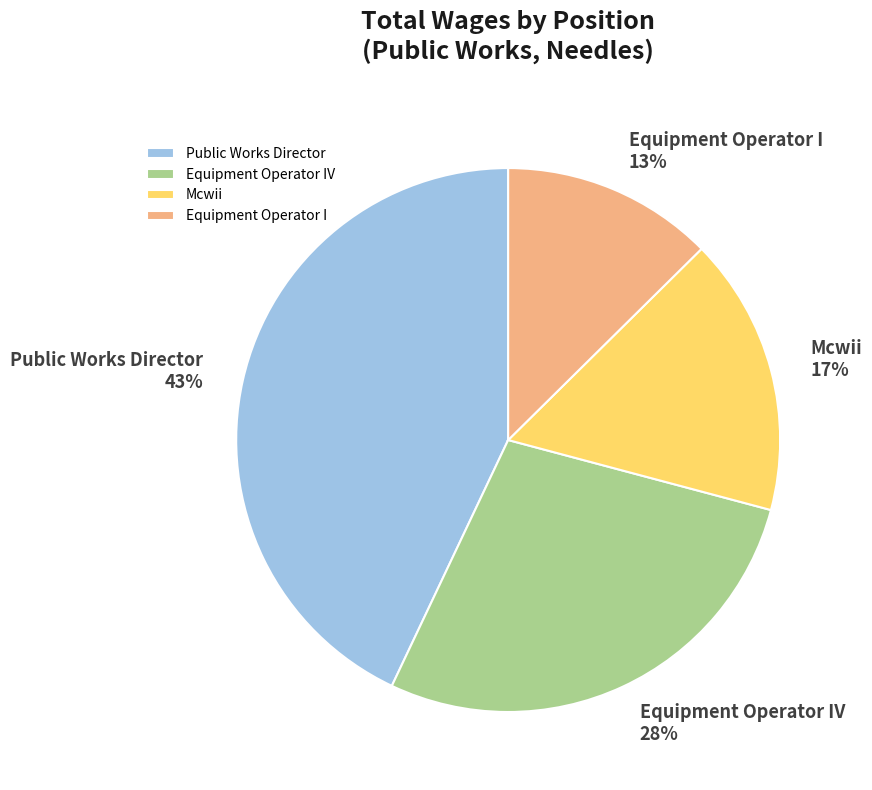

To the nearest percent, what portion does Equipment Operator I represent?

13%